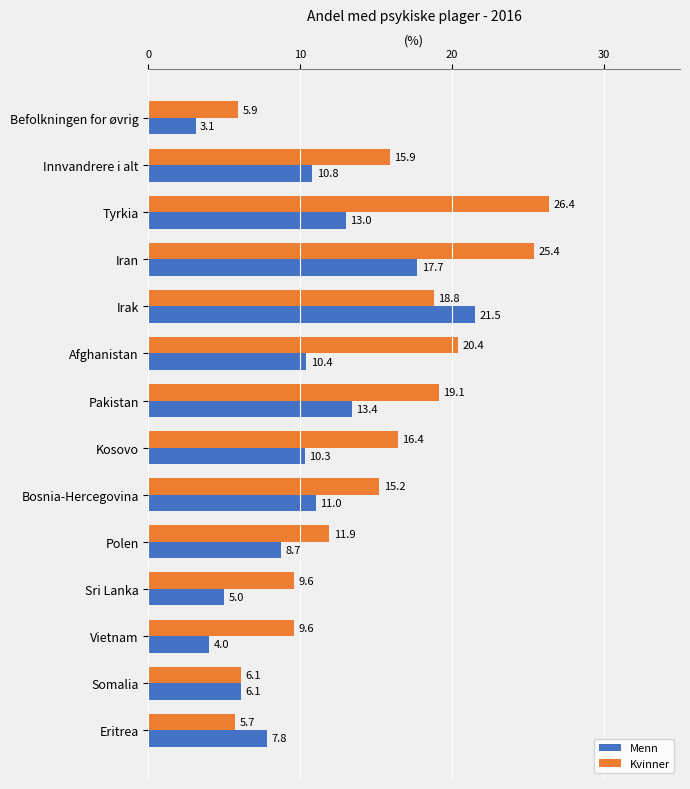

List the series in order of their peak value, highest first.

Kvinner, Menn